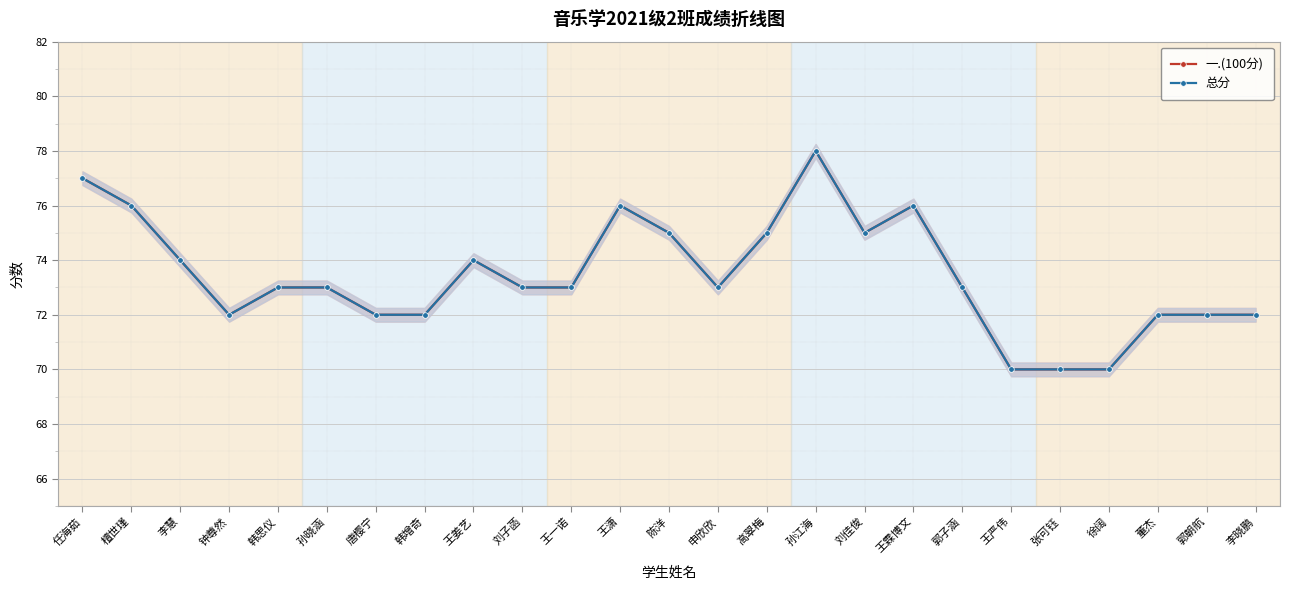

Which series changed the most between 高翠梅 and 王霖博文?

一.(100分)